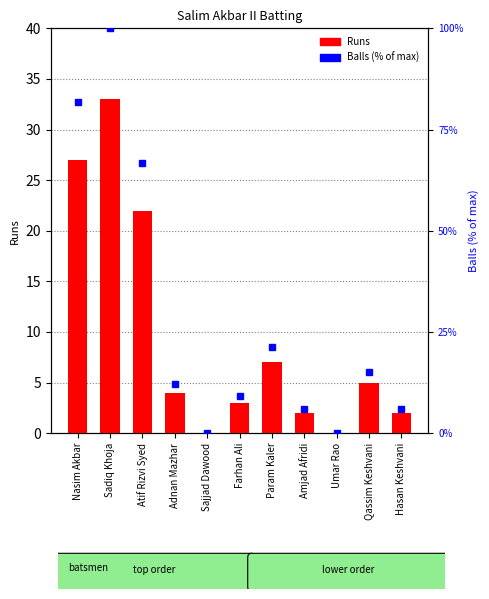

How many series are shown in this chart?

2